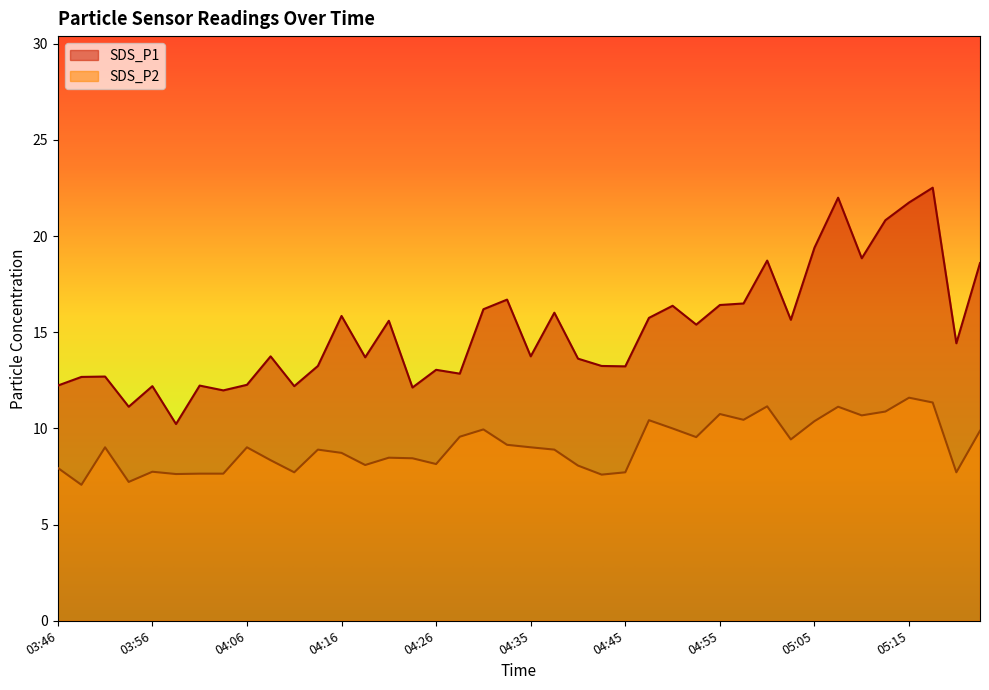

At how many categories does at least one series exceed 14?

20